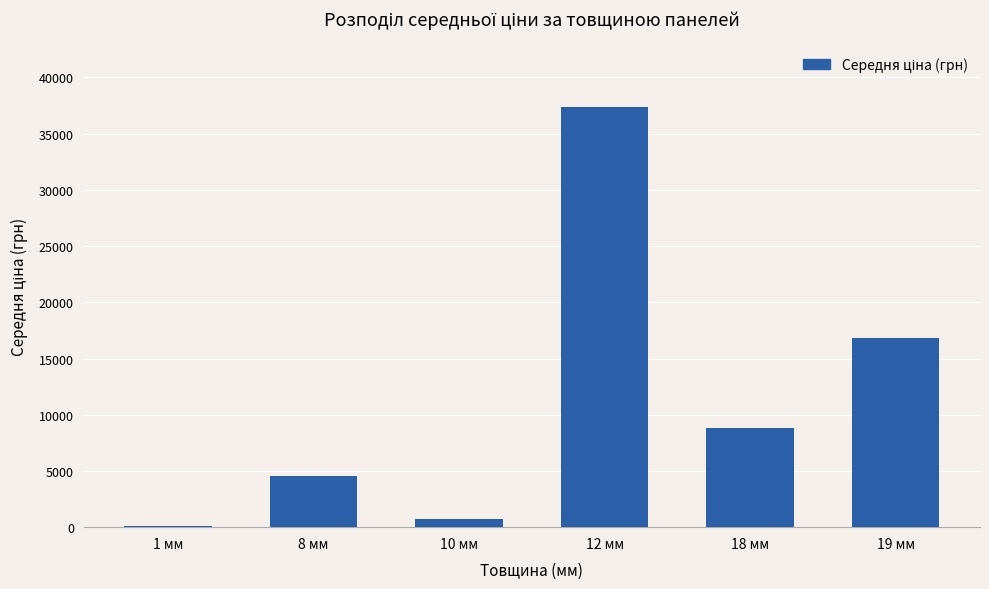

The value at 19 мм is 30331.6. True or false?

False